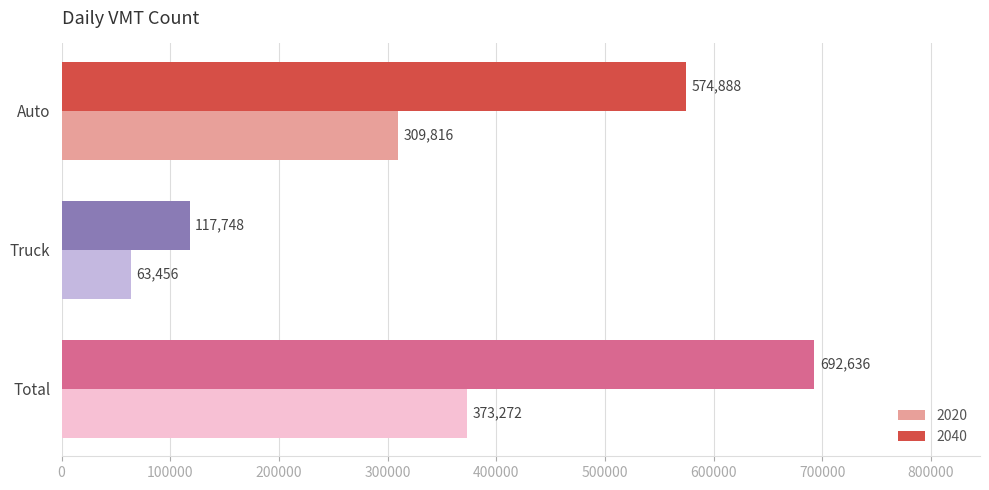

How many 2040 values are between 117748 and 692636?

3